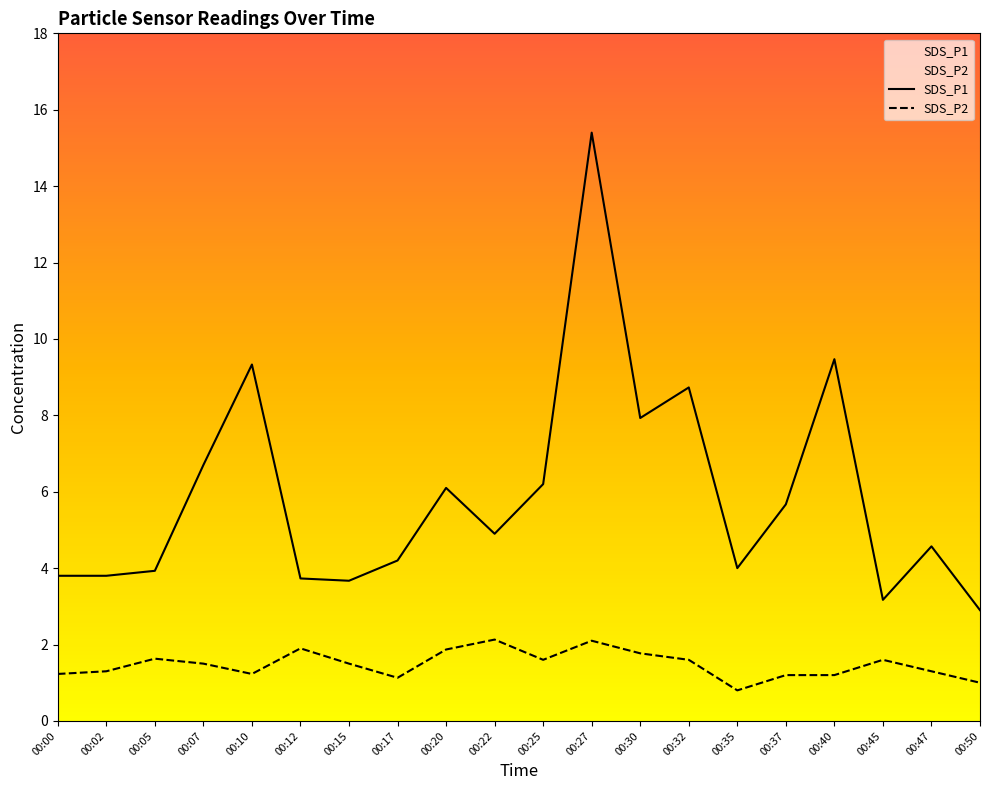

At which category does the chart reach its minimum across all series?

00:35